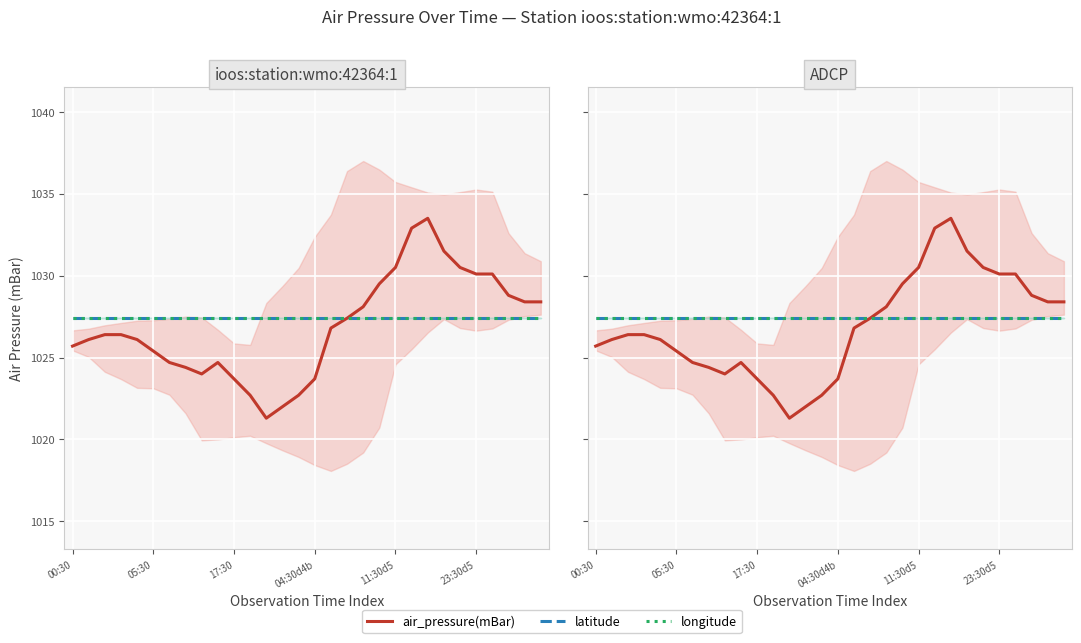

True or false: longitude has more than 2 points higher than both neighbors.

False